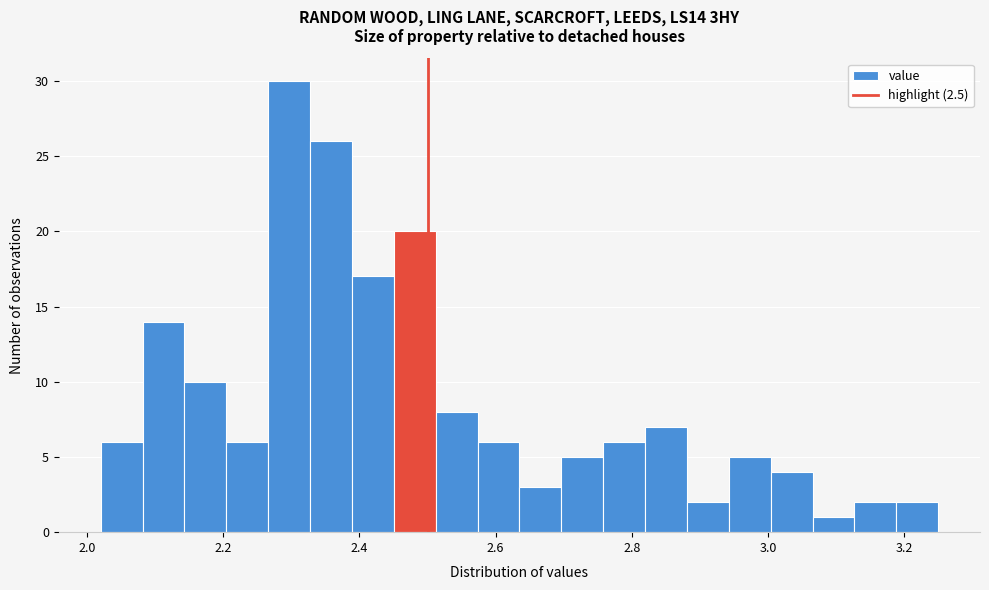

Around what value on the x-axis is the tallest bar? Give the approximate position of its centre, as read against the axis.

2.30